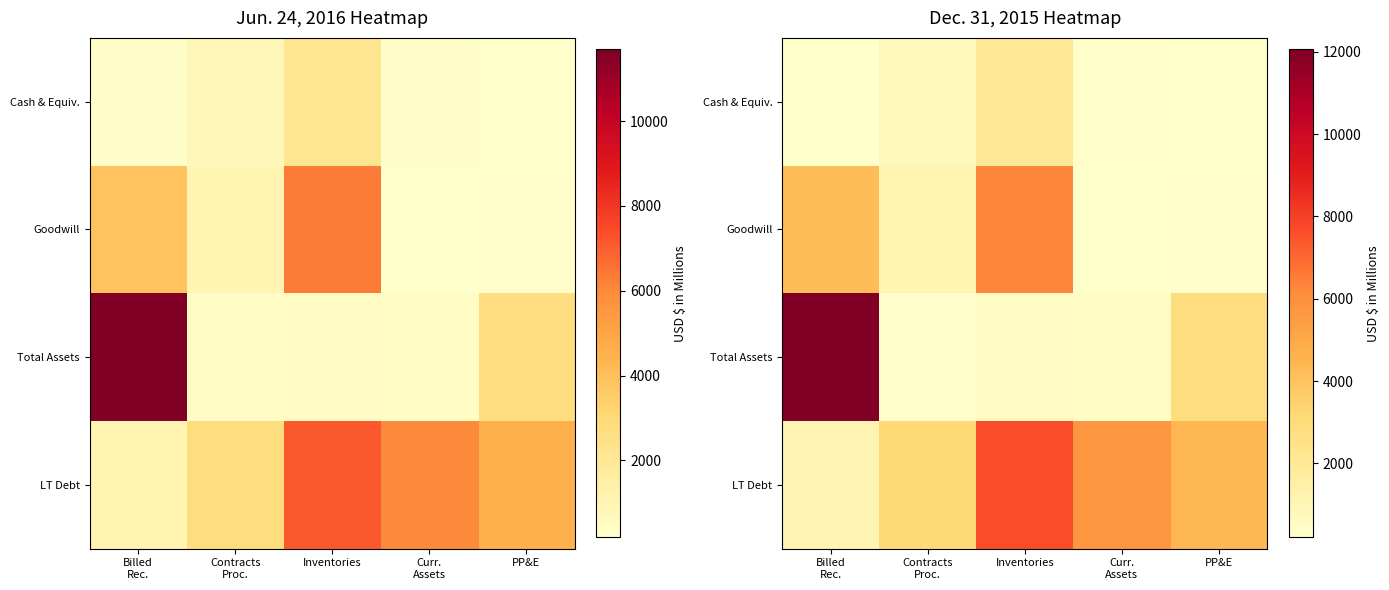

What is the difference between the maximum and minimum values in the Total Assets series?

11770